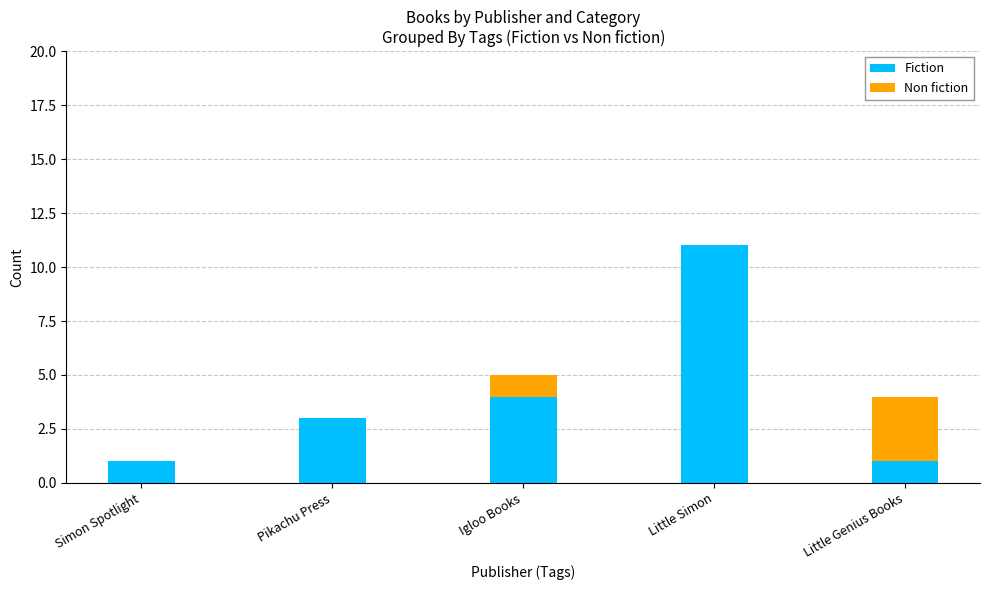

At which category is the sum across all series the highest?

Little Simon